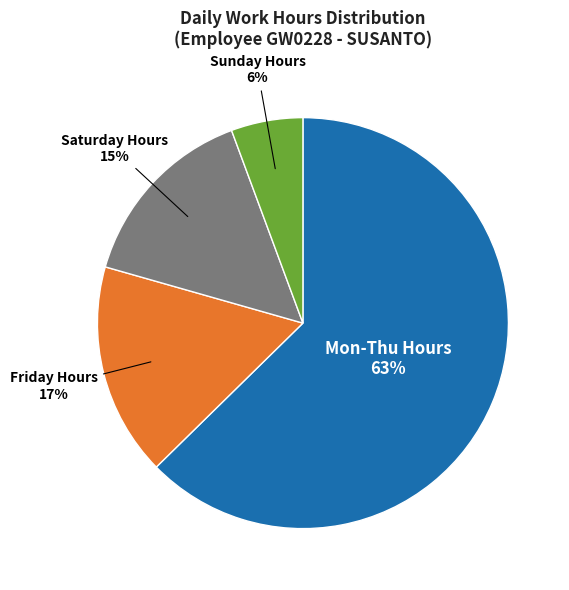

To the nearest percent, what is the average slice percentage?

25%